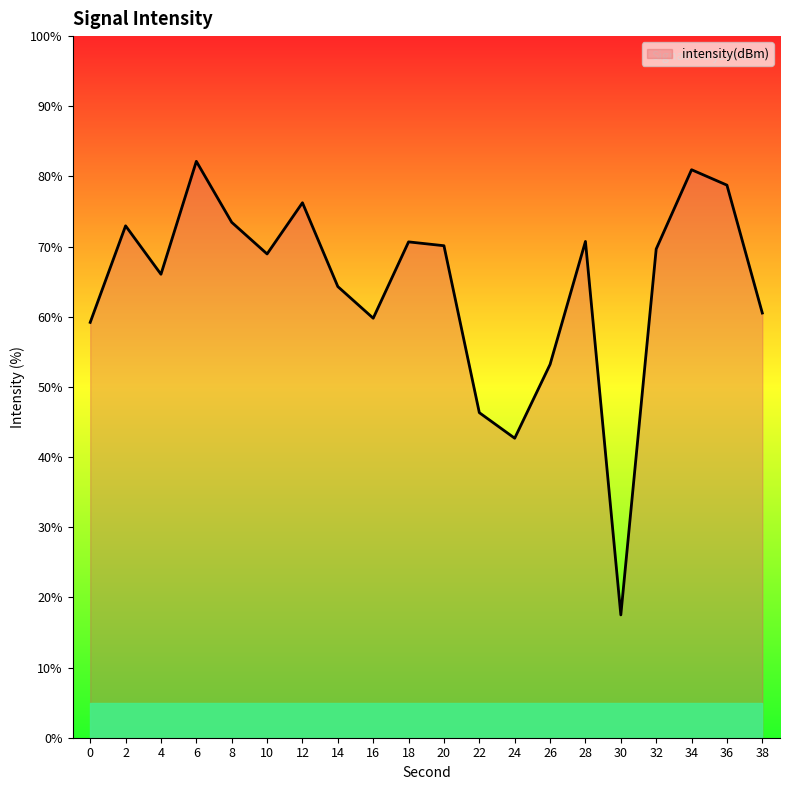

At which category does the chart reach its minimum across all series?

30